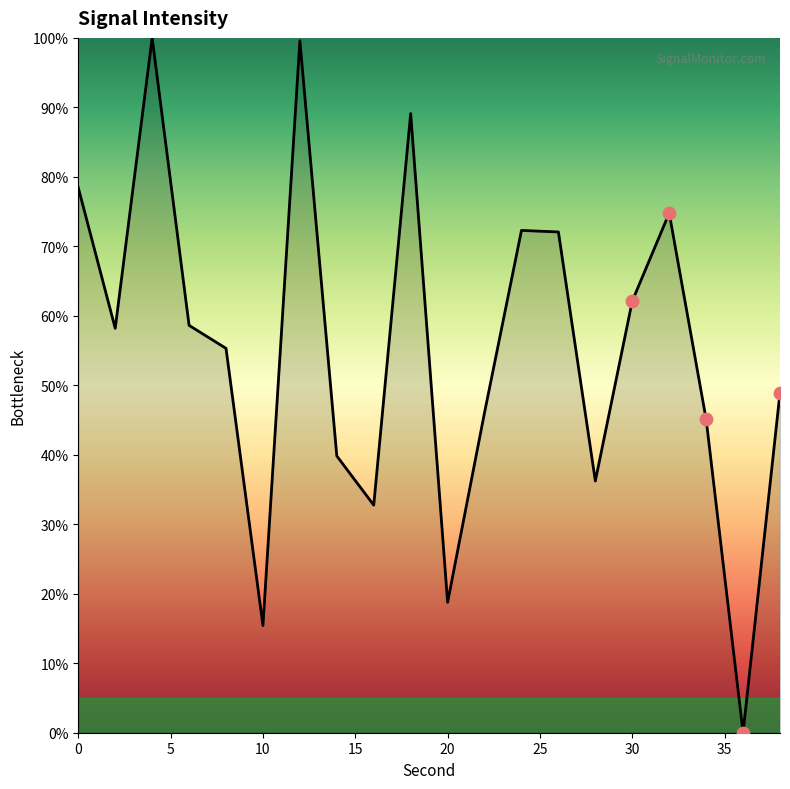

What is the difference between the maximum and minimum values?

100.0